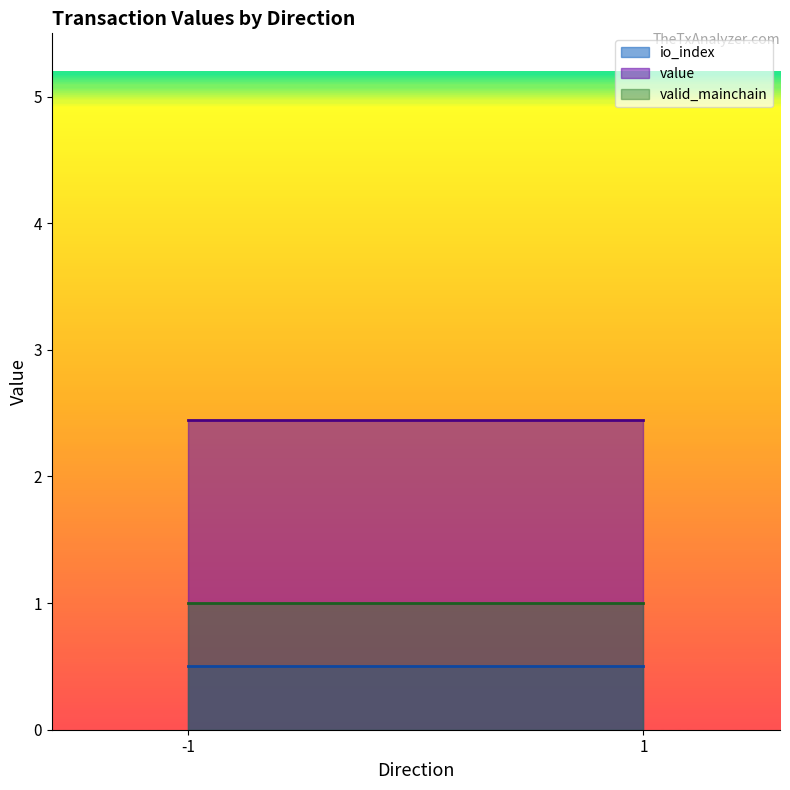

What is the sum of all valid_mainchain values?

2.0